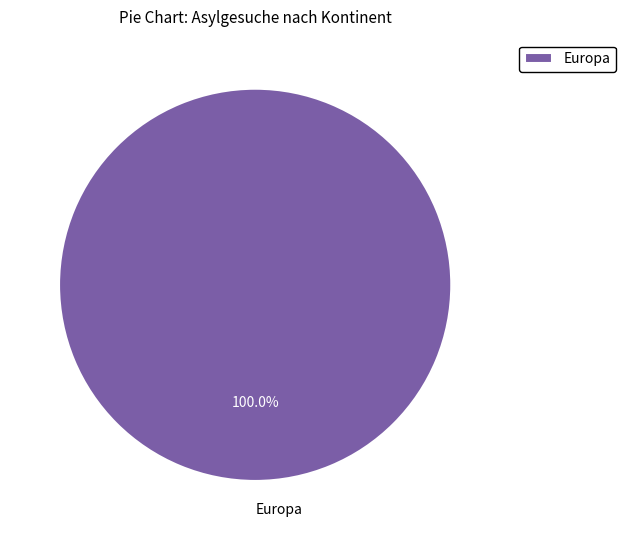

Is there any slice that represents more than half of the pie?

Yes